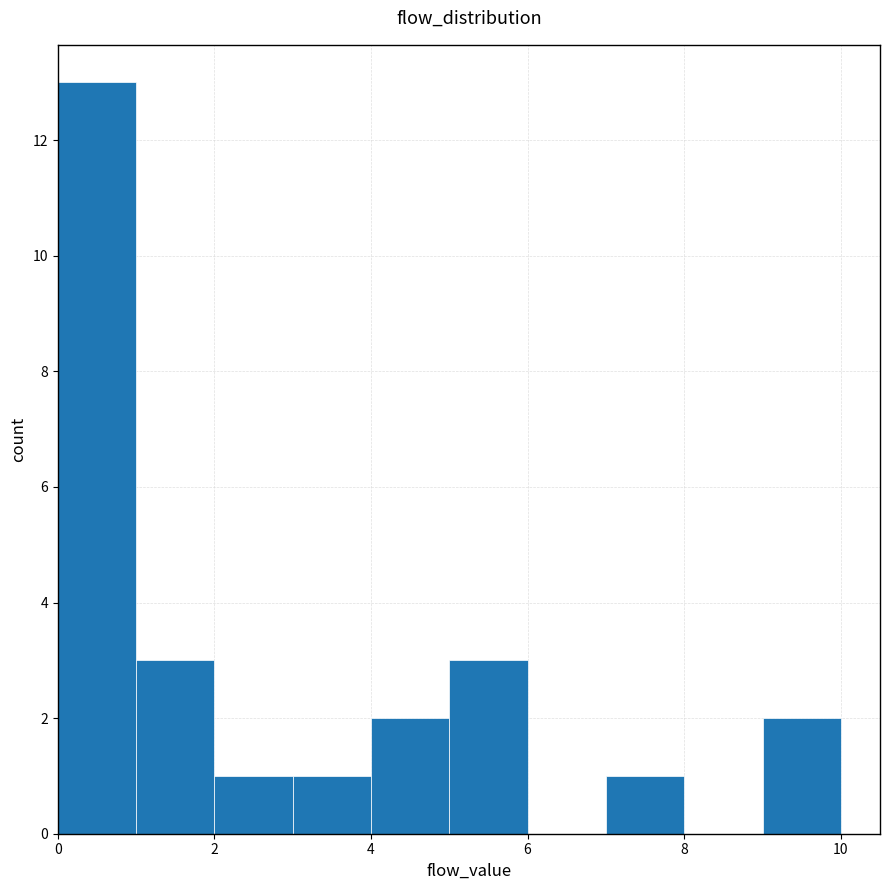

What is the height of the bar covering 1 to 2 on the x-axis? The values are not printed on the chart, so give them approximately, as read against the axis.

3